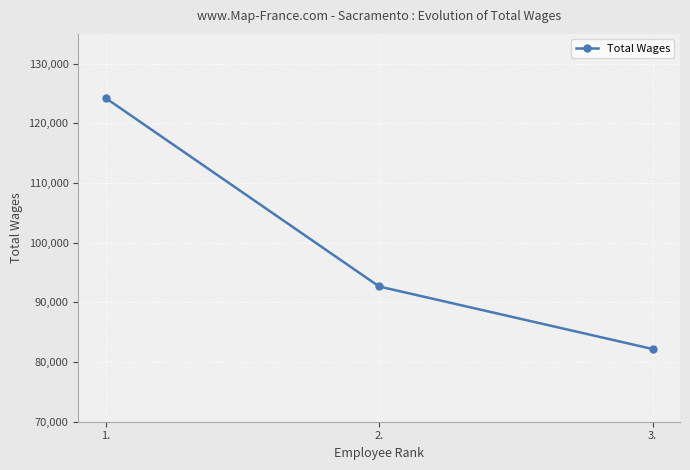

Reading right to left, extract all data points from this chart.

82184	92664	124250